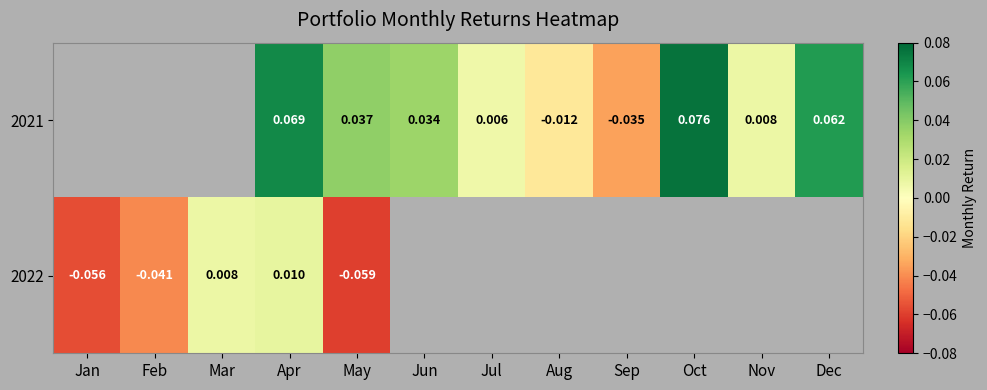

At which label is 2022 closest to 0?

Mar